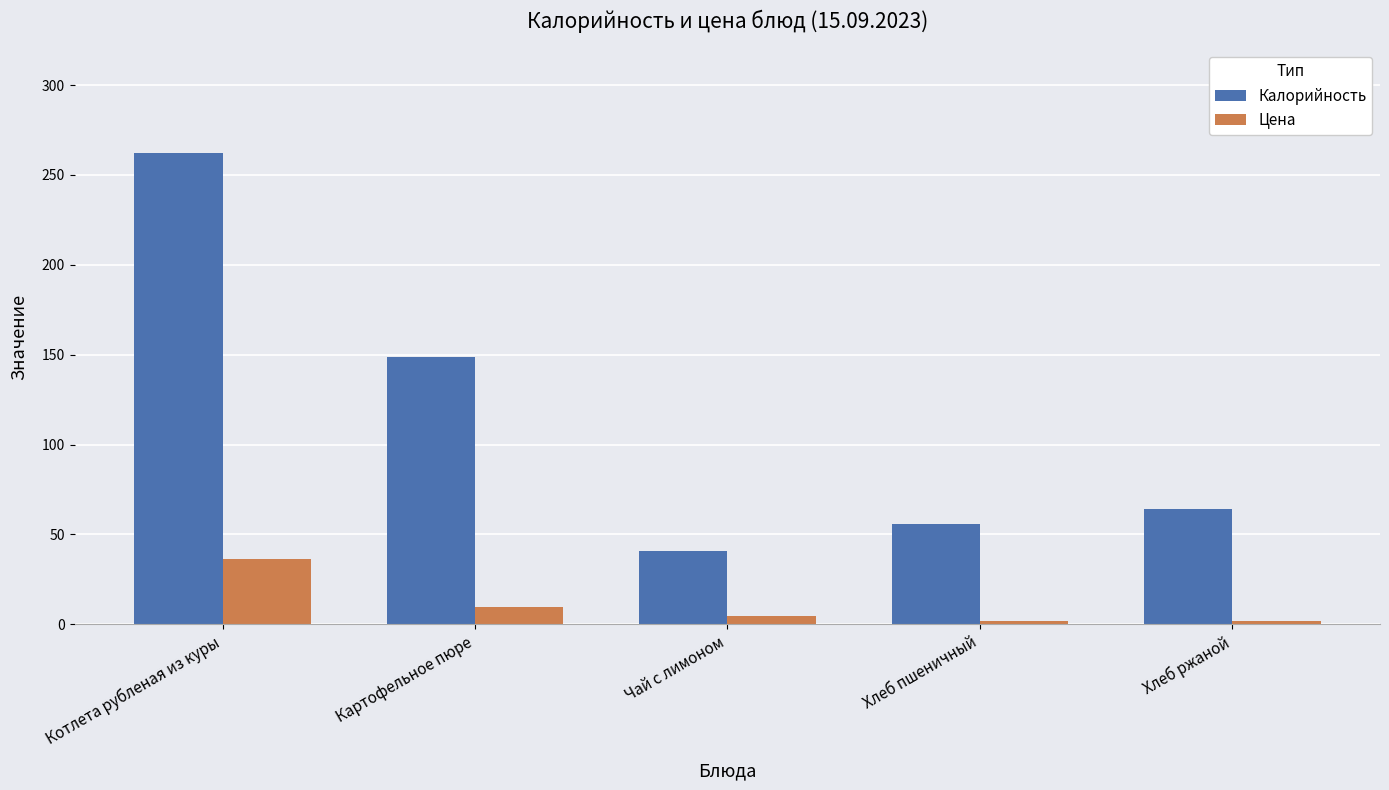

How many groups of bars are there?

5